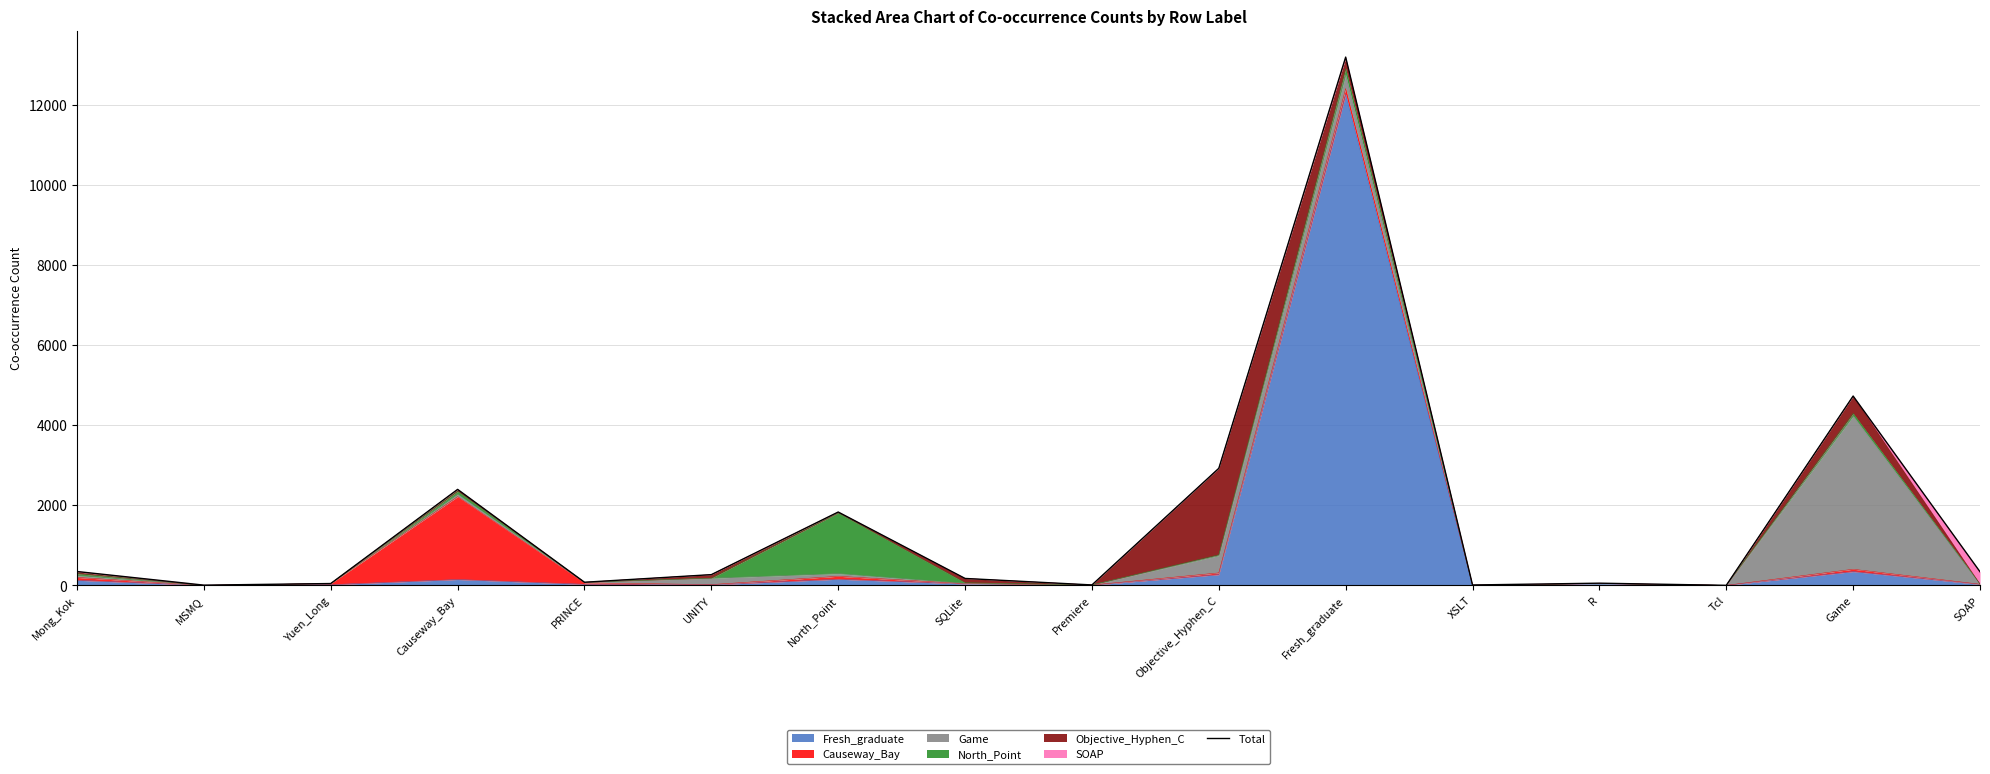

List the labels in order of value, smallest first.

Tcl, MSMQ, XSLT, Premiere, Yuen_Long, R, PRINCE, SQLite, UNITY, SOAP, Mong_Kok, North_Point, Causeway_Bay, Objective_Hyphen_C, Game, Fresh_graduate